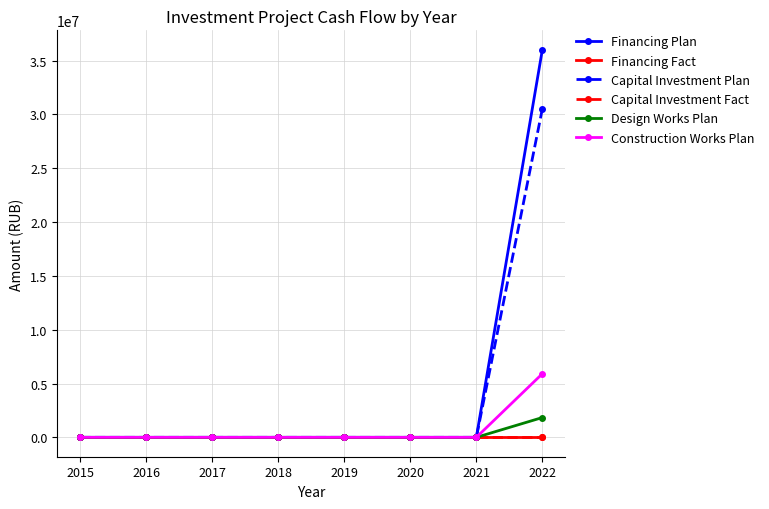

Which category has the highest value in the Capital Investment Plan series?

2022